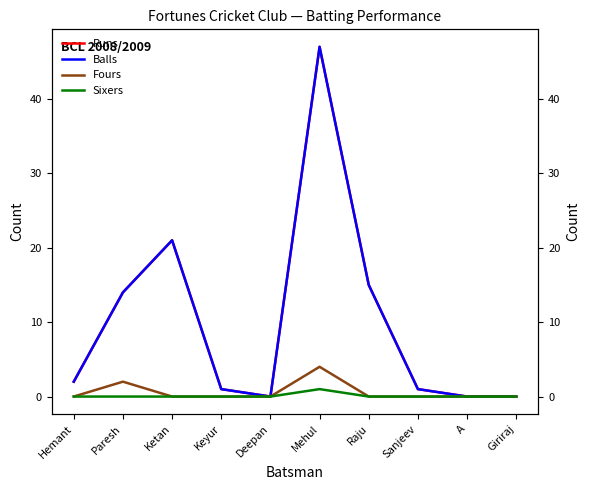

True or false: Fours and Runs intersect in this chart.

False